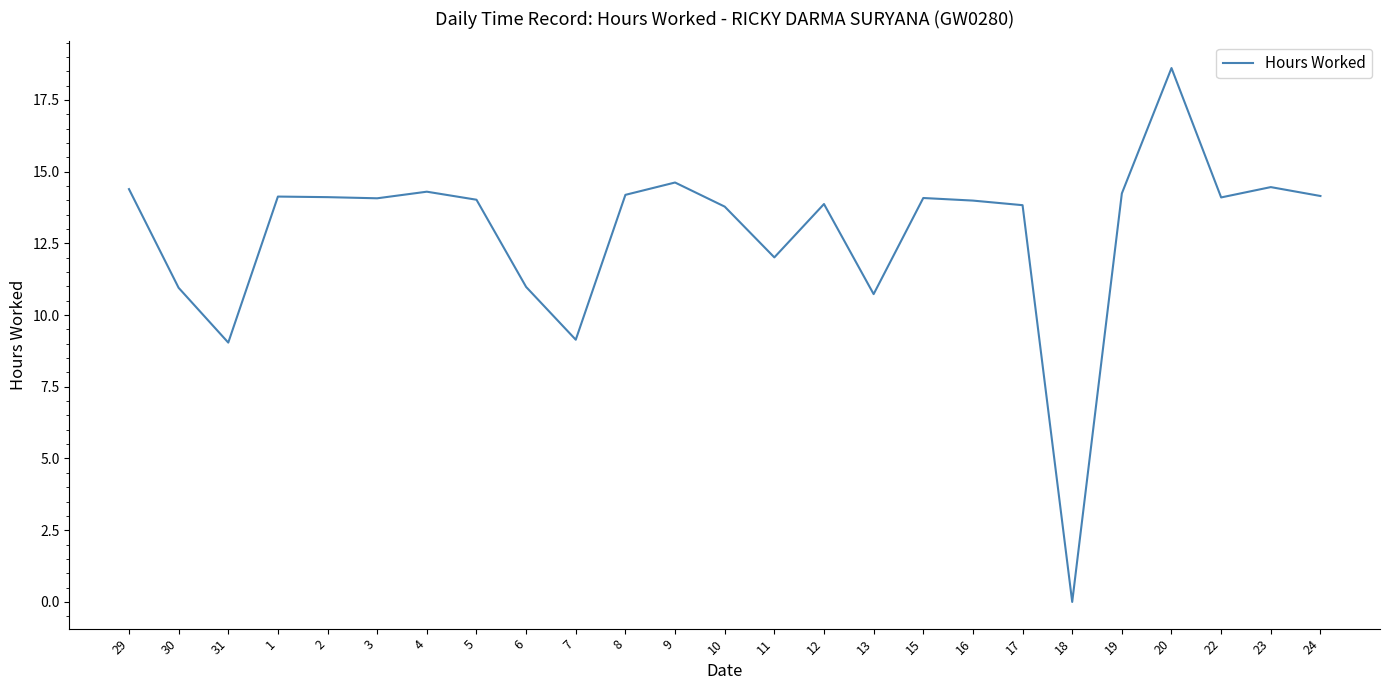

What is the difference between the second highest and second lowest values?

5.6